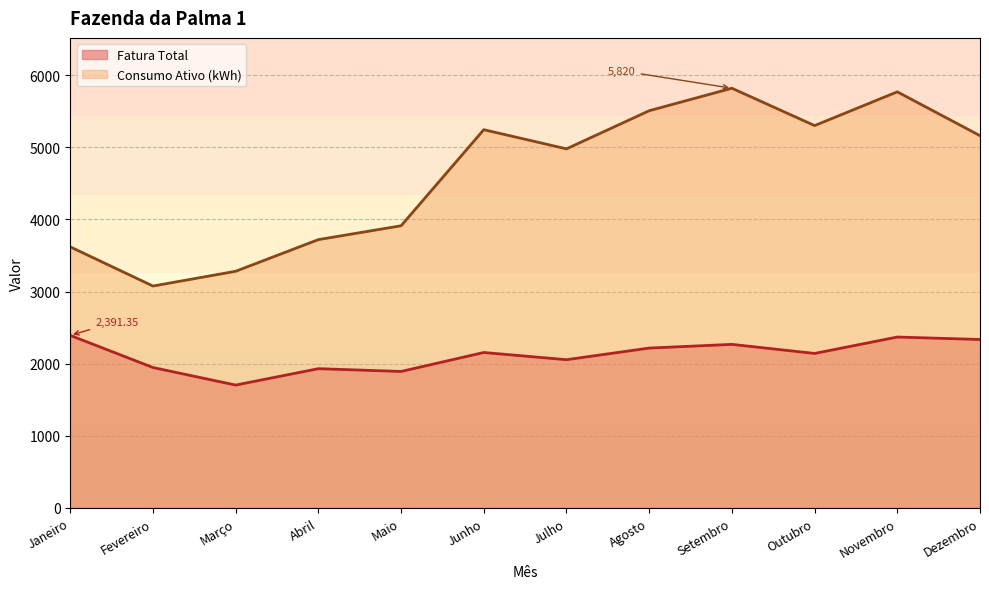

Which label corresponds to the largest value in the chart?

Setembro